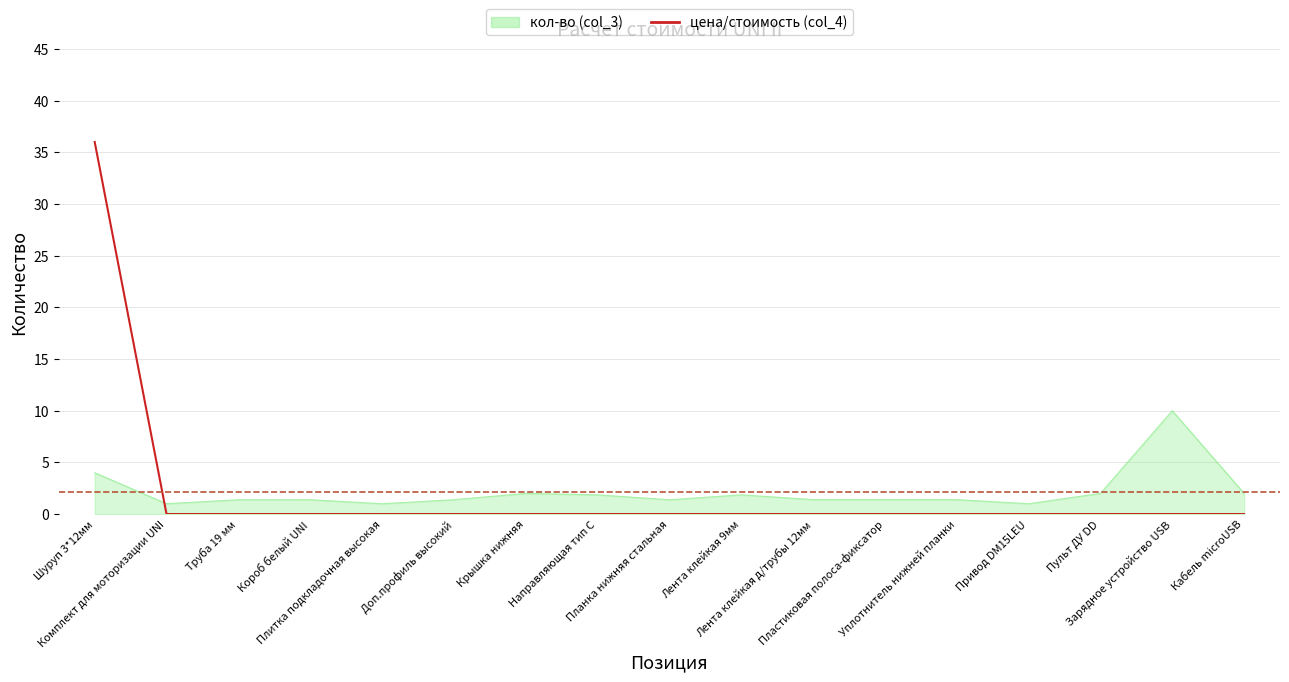

List the series in order of their peak value, highest first.

цена/стоимость (col_4), кол-во (col_3)